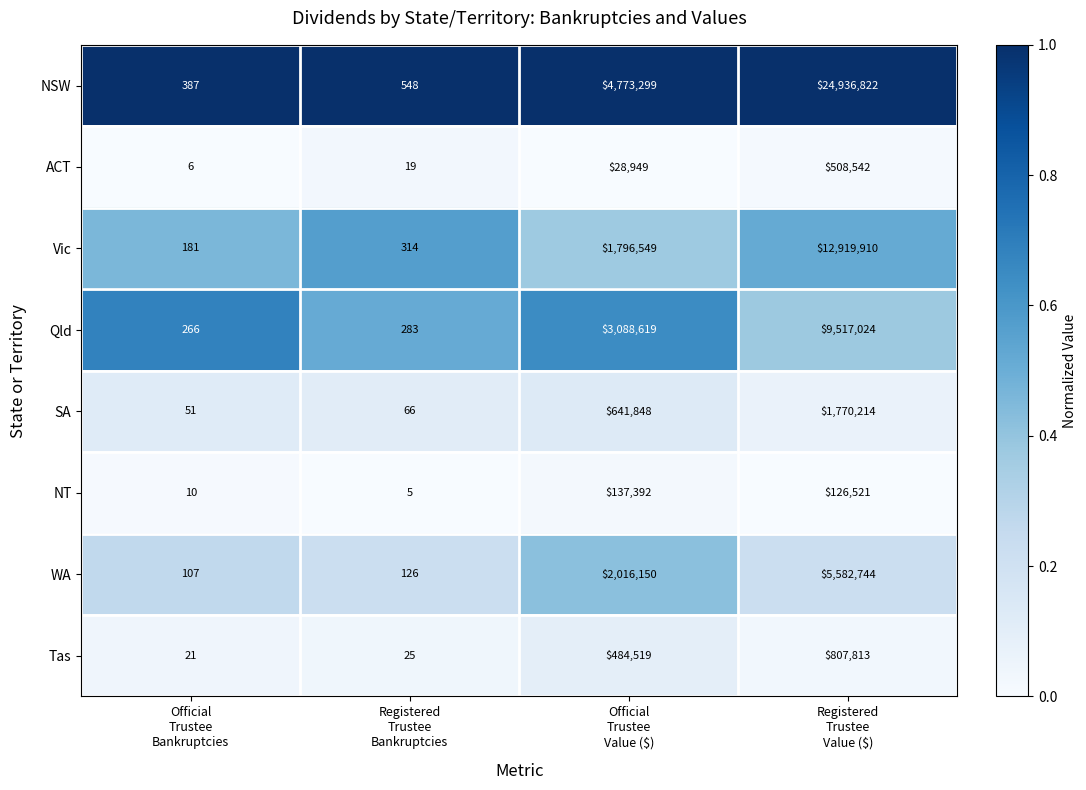

Which series has the largest range (max minus min)?

NSW